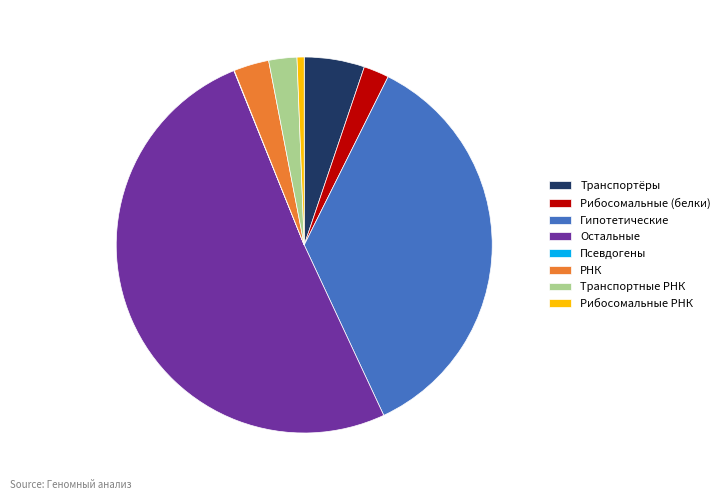

Which category has the biggest portion of the pie?

Остальные